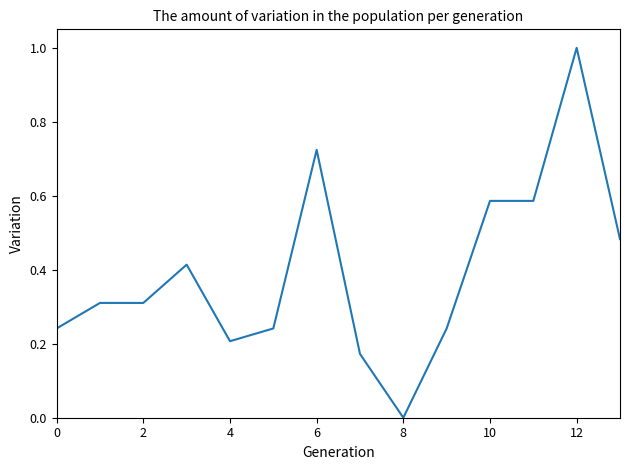

What is the difference between the maximum and minimum values?

1.0